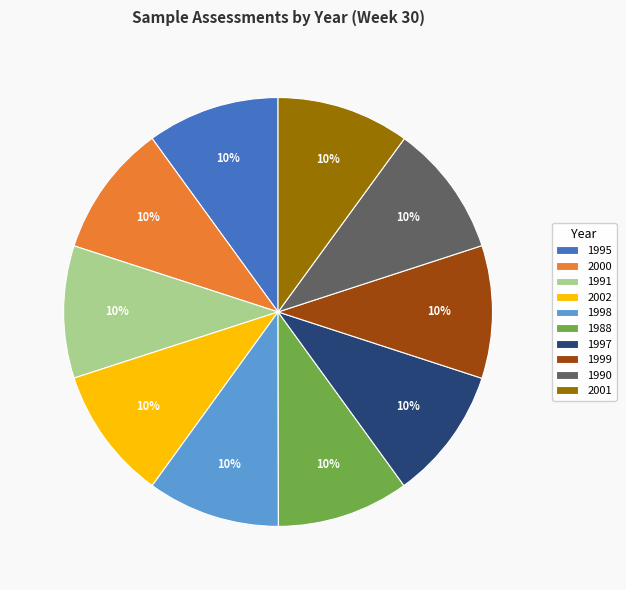

Is it true that 1990 is 25% of the pie?

False